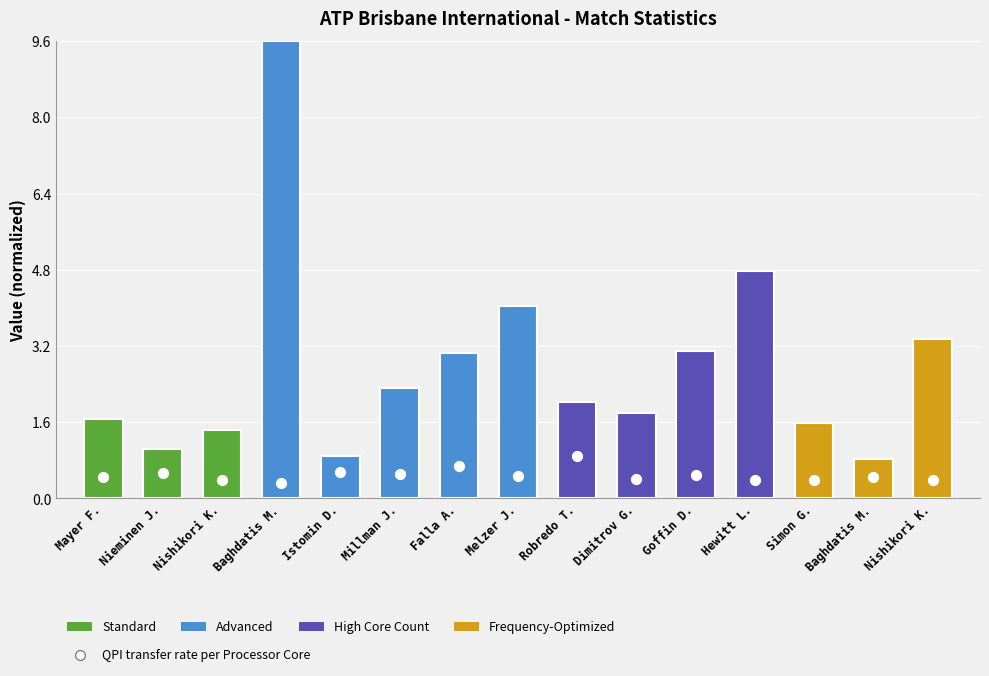

Between Mayer F. and Goffin D., which is larger?

Goffin D.